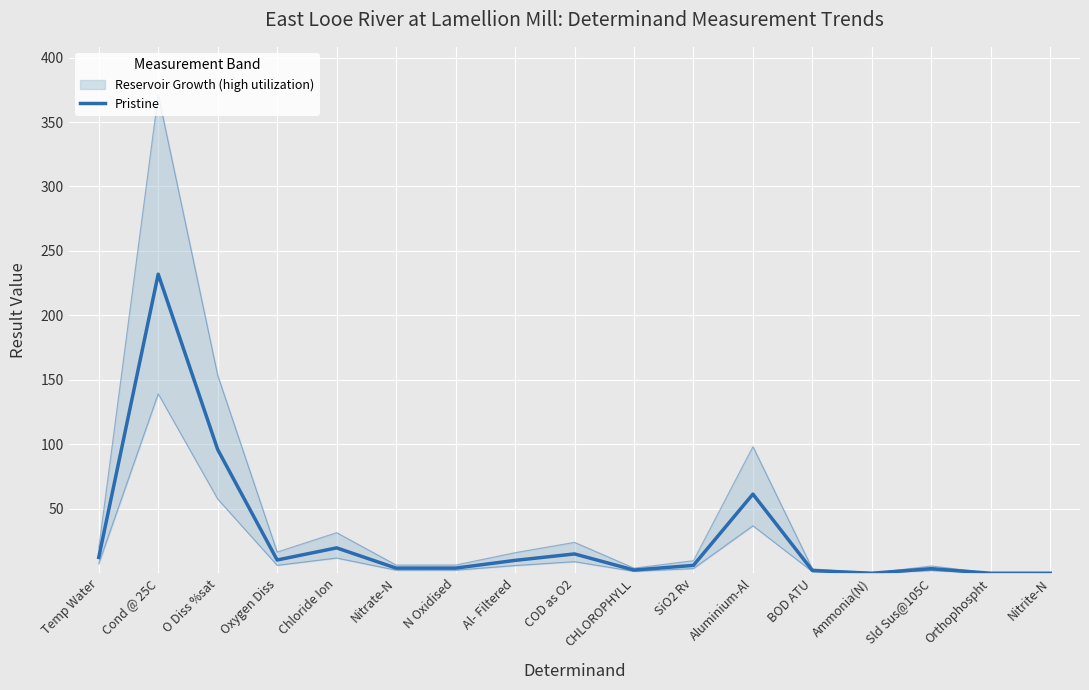

Reading left to right, what are all the values shown in this chart?

Temp Water=12.3	Cond @ 25C=232.0	O Diss %sat=96.0	Oxygen Diss=10.3	Chloride Ion=19.7	Nitrate-N=4.0	N Oxidised=4.0	Al- Filtered=10.0	COD as O2=15.0	CHLOROPHYLL=2.5	SiO2 Rv=6.1	Aluminium-Al=61.4	BOD ATU=2.1	Ammonia(N)=0.0	Sld Sus@105C=3.5	Orthophospht=0.0	Nitrite-N=0.0